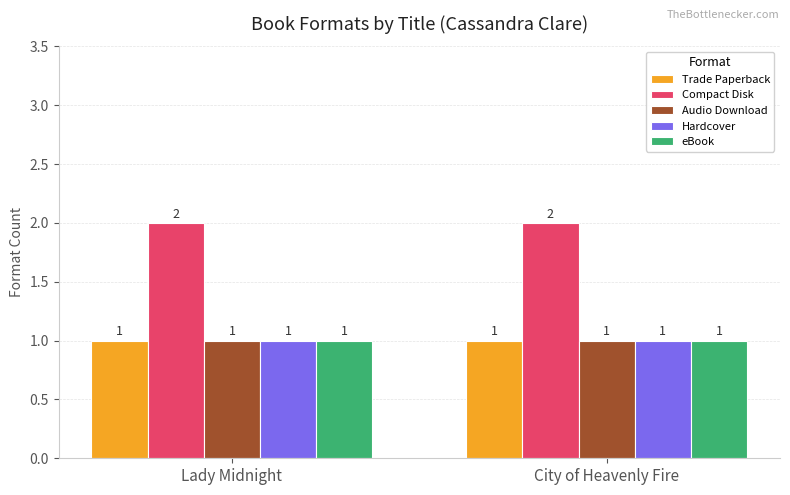

Which series has the largest total across all categories?

Compact Disk